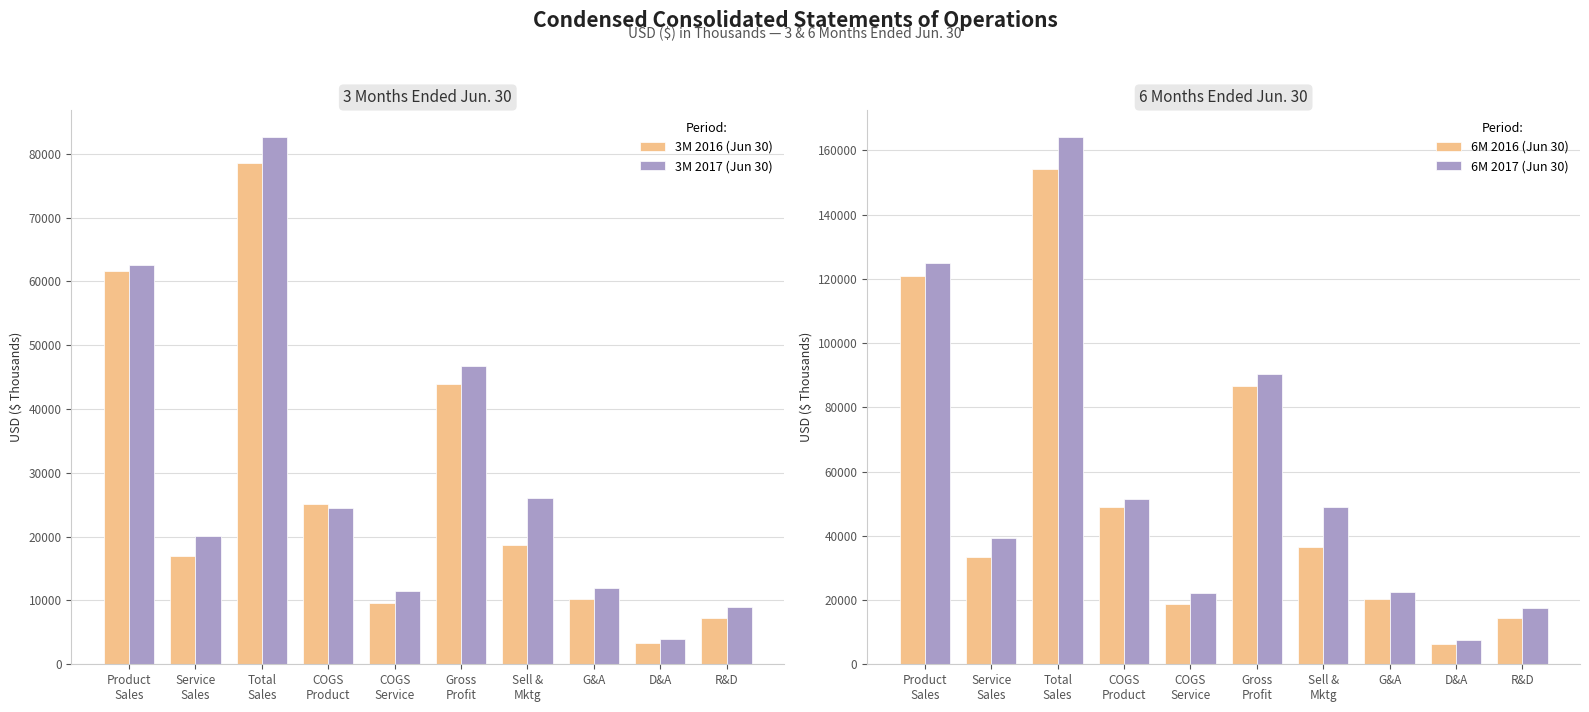

At which category does the chart reach its minimum across all series?

D&A